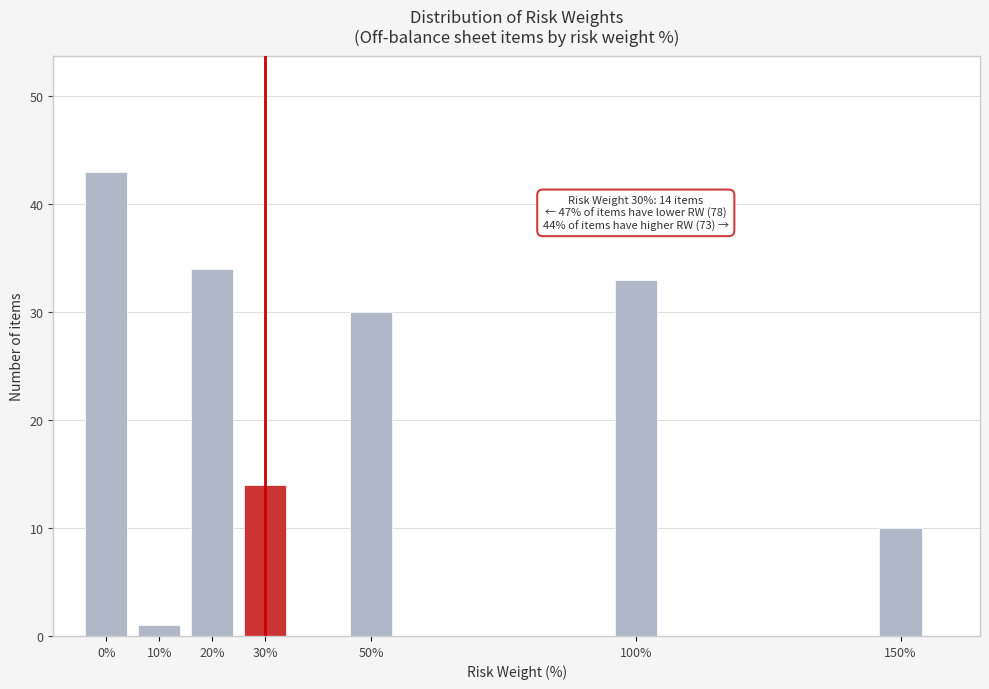

Reading left to right, transcribe all the data shown in this chart.

43	1	34	14	30	33	10